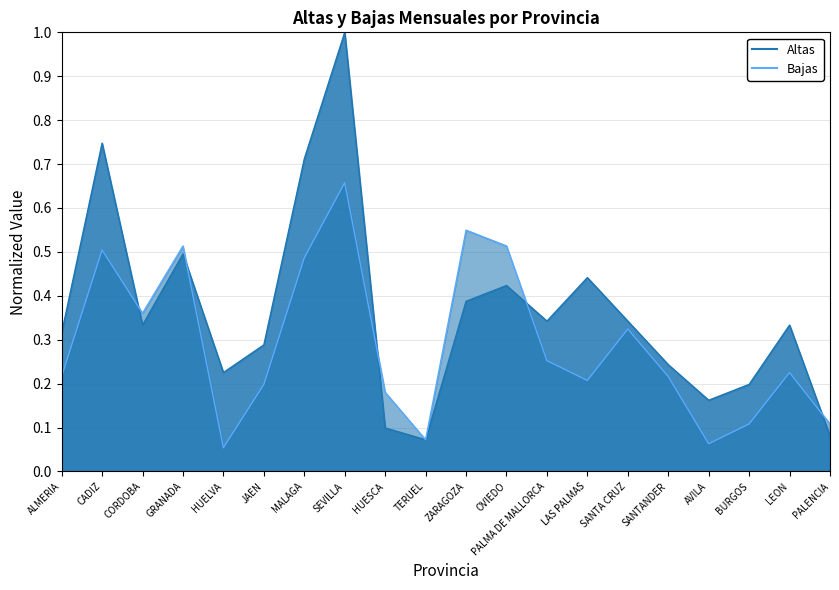

The Bajas series shows 0.1 at PALENCIA. True or false?

True